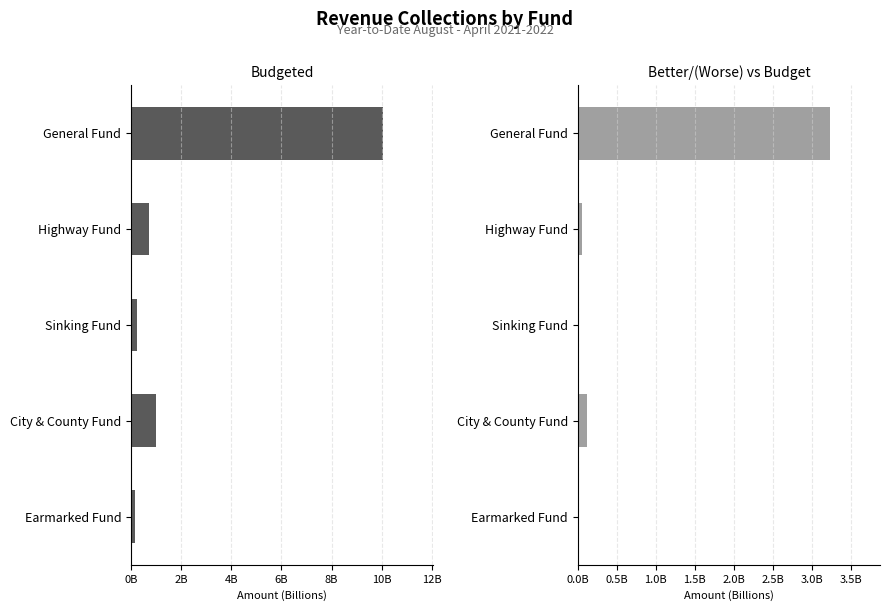

List the series in order of their peak value, highest first.

Budgeted, B/(W)